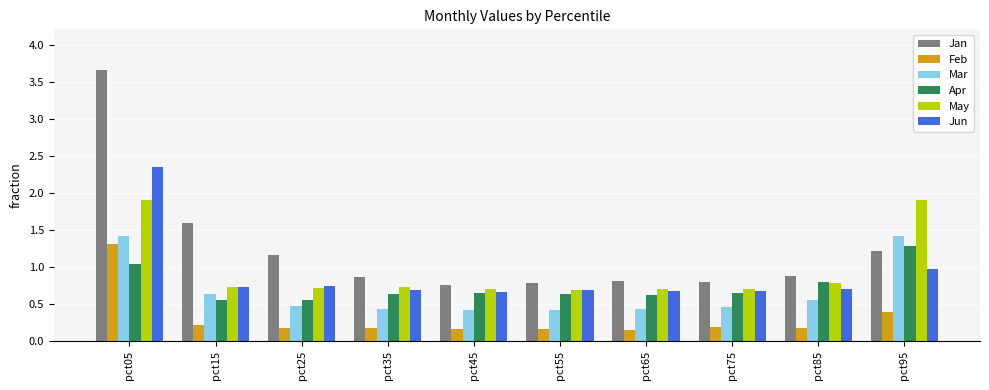

How many groups of bars are there?

10